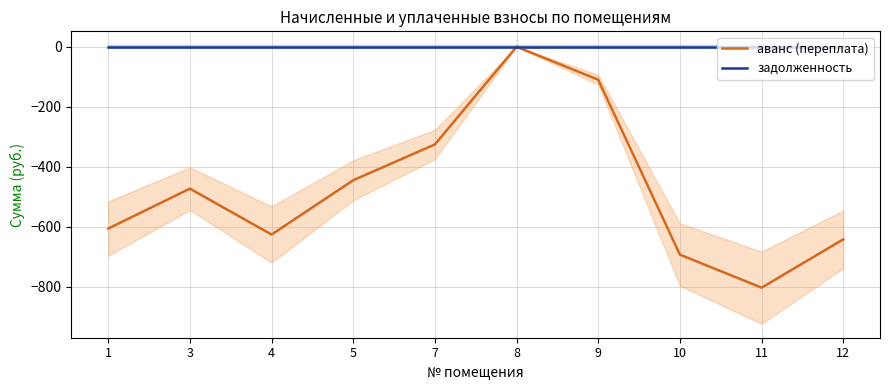

What is the difference between the highest and lowest values at 4?

626.0